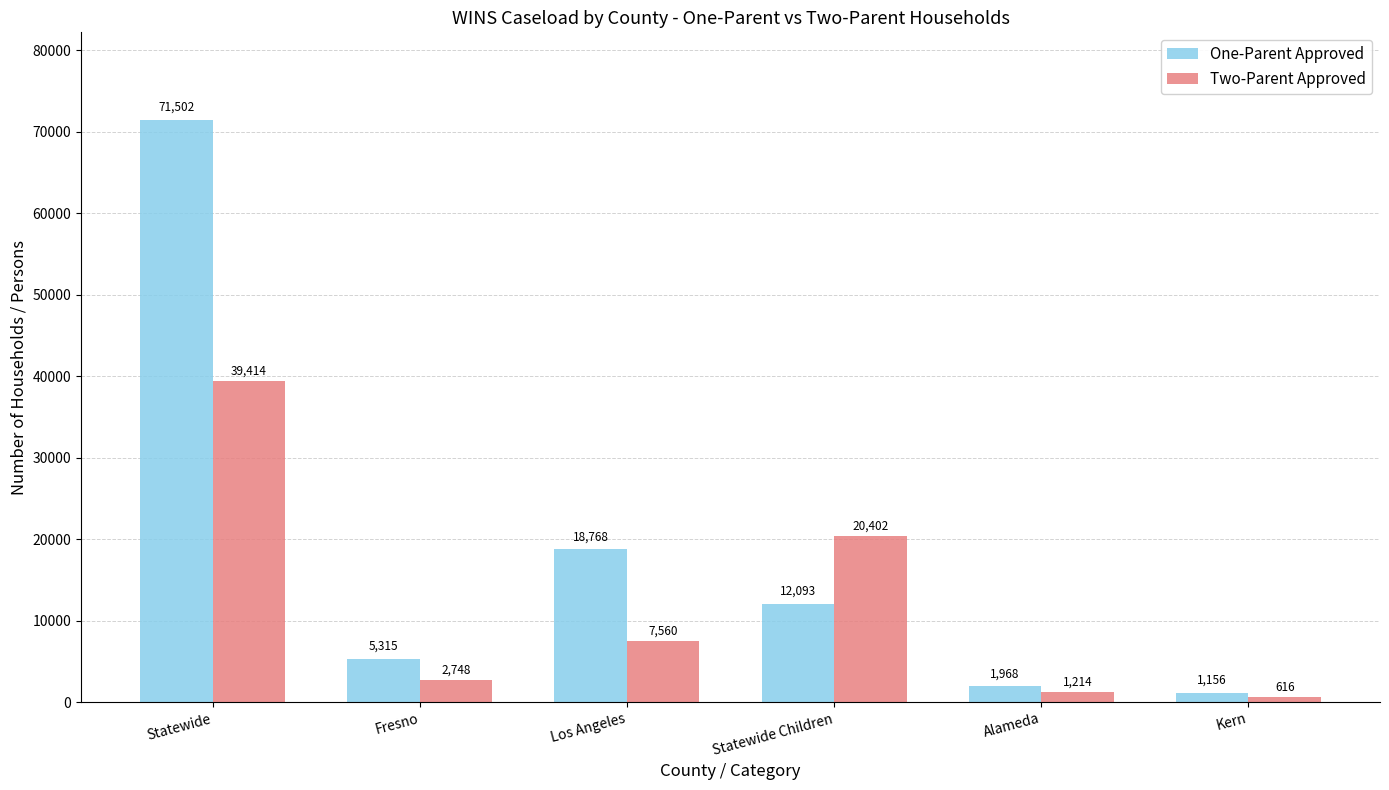

What is the approximate value of Two-Parent Approved at Statewide Children, to the nearest 10?

20400